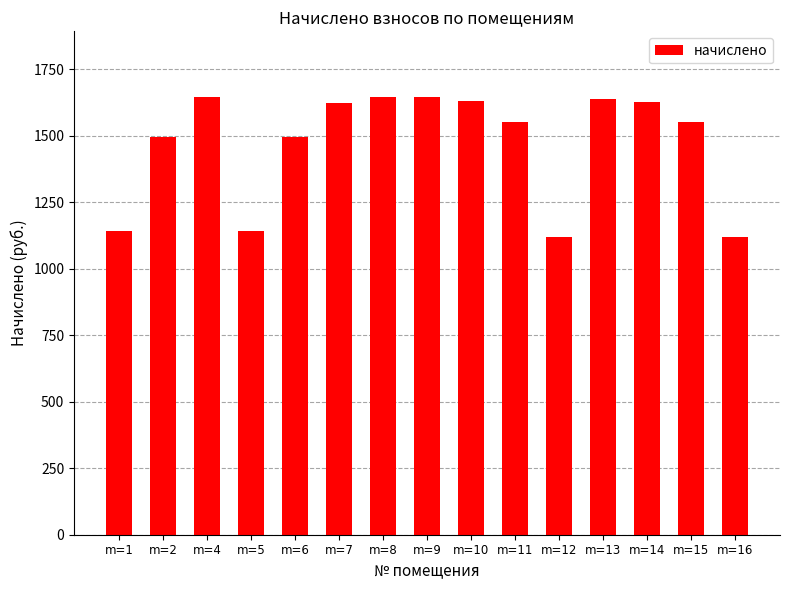

What is the greatest value displayed?

1646.0